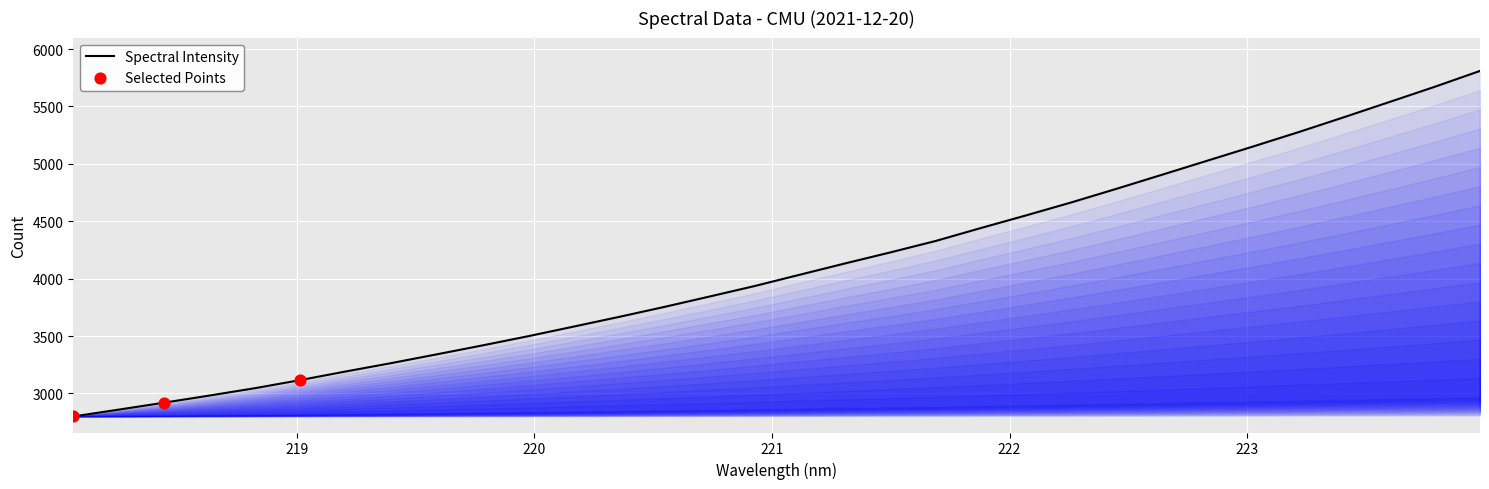

Approximately how many times larger is the value at 219.589 compared to 223.9802?

0.6